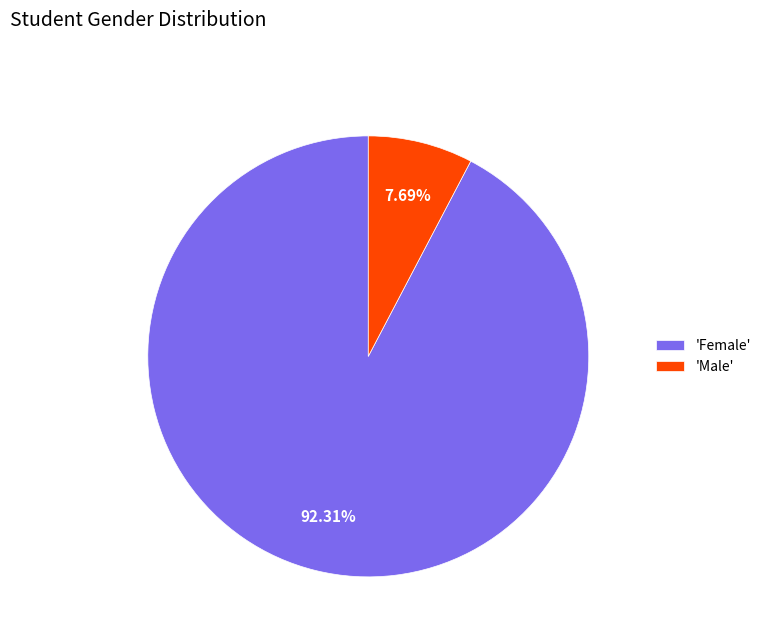

Which category accounts for the majority?

'Female'